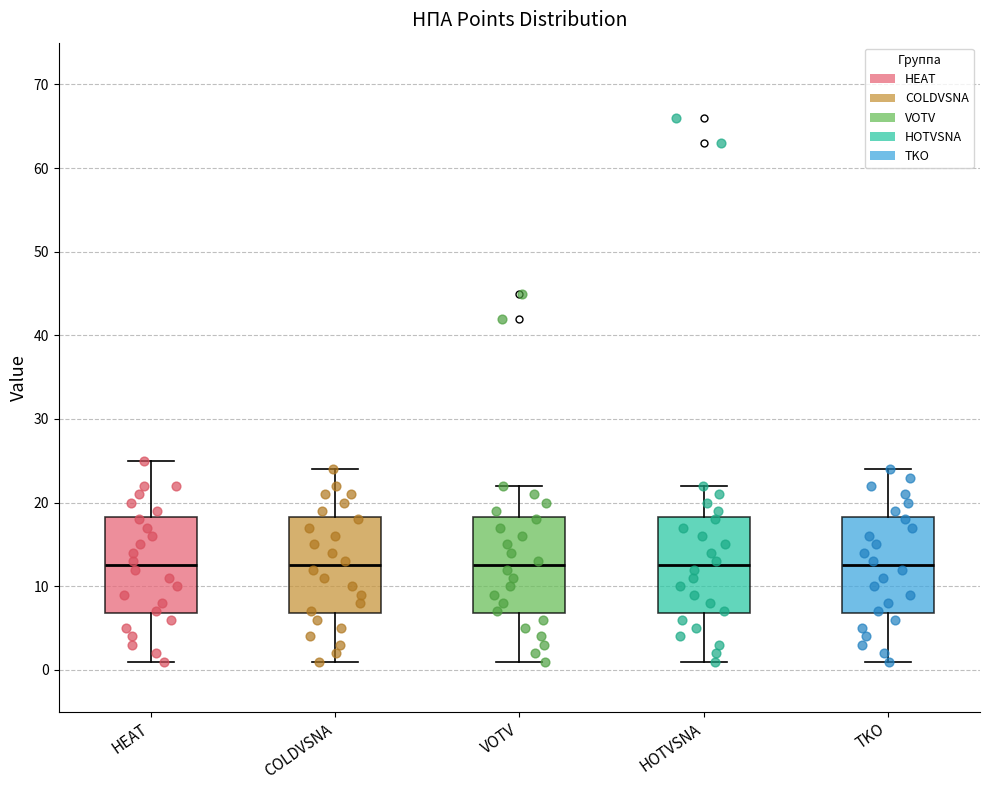

Reading left to right, read every box against the y-axis: the position of its median line, the range the box covers, and the ends of its whiskers. The values are not printed on the chart, so give them approximately, as read against the axis.

HEAT: median 13, box 7 to 18, whiskers 1 to 25
COLDVSNA: median 13, box 7 to 18, whiskers 1 to 24
VOTV: median 13, box 7 to 18, whiskers 1 to 22
HOTVSNA: median 13, box 7 to 18, whiskers 1 to 22
TKO: median 13, box 7 to 18, whiskers 1 to 24